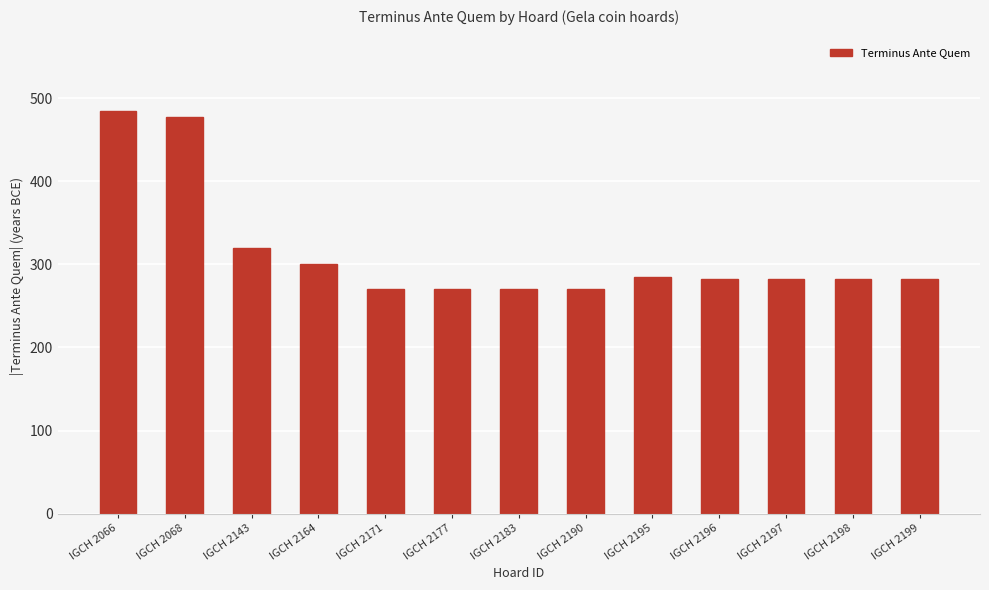

What is the value of the 8th bar from the left?

270